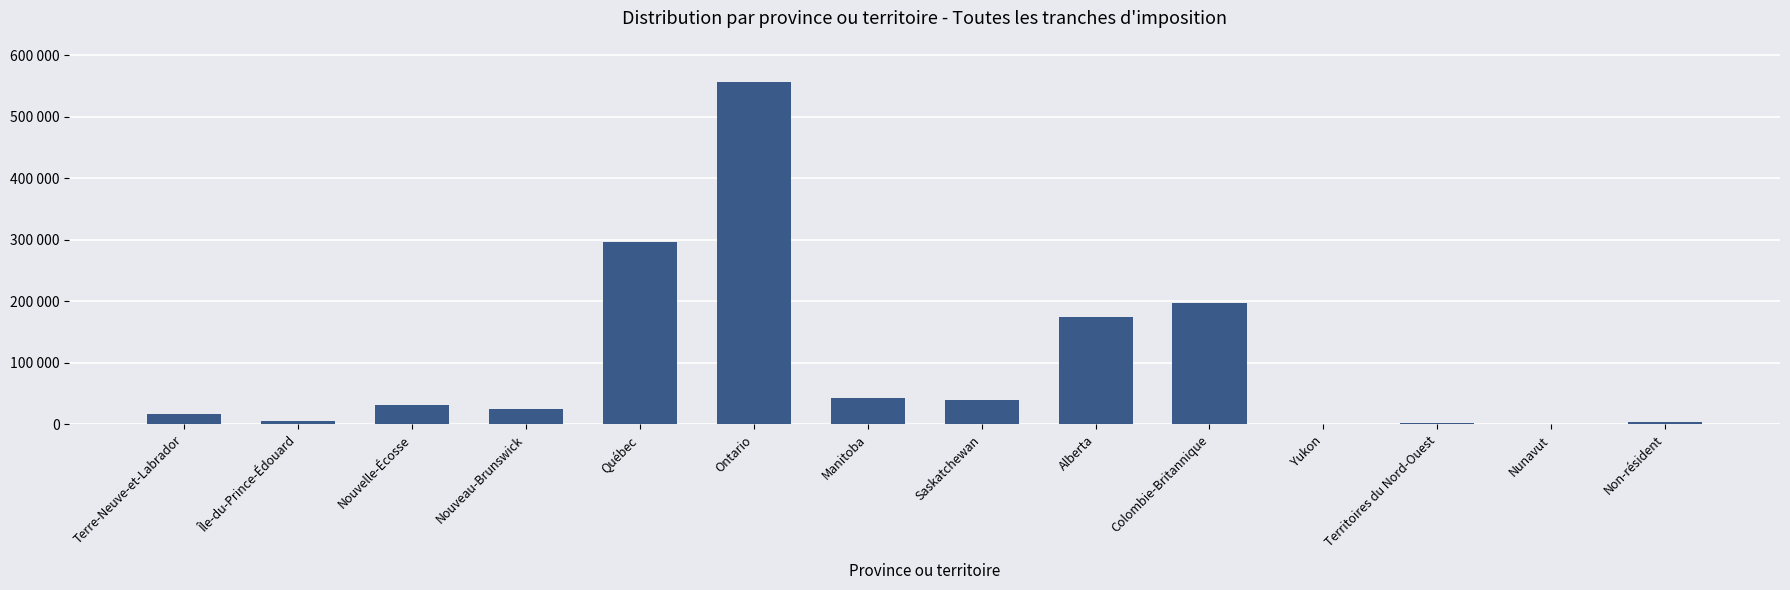

What is the change in value from Manitoba to Saskatchewan?

-3445